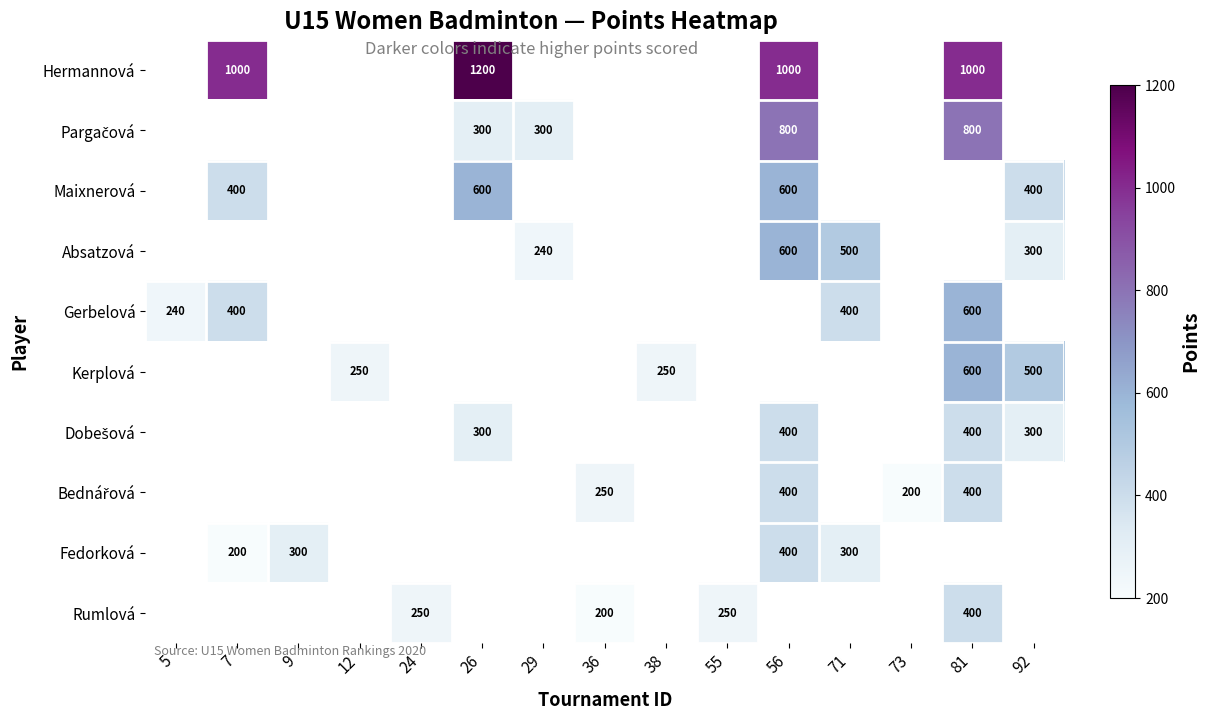

Is the value of Hermannová at 26 greater than the value of Gerbelová at 7?

Yes